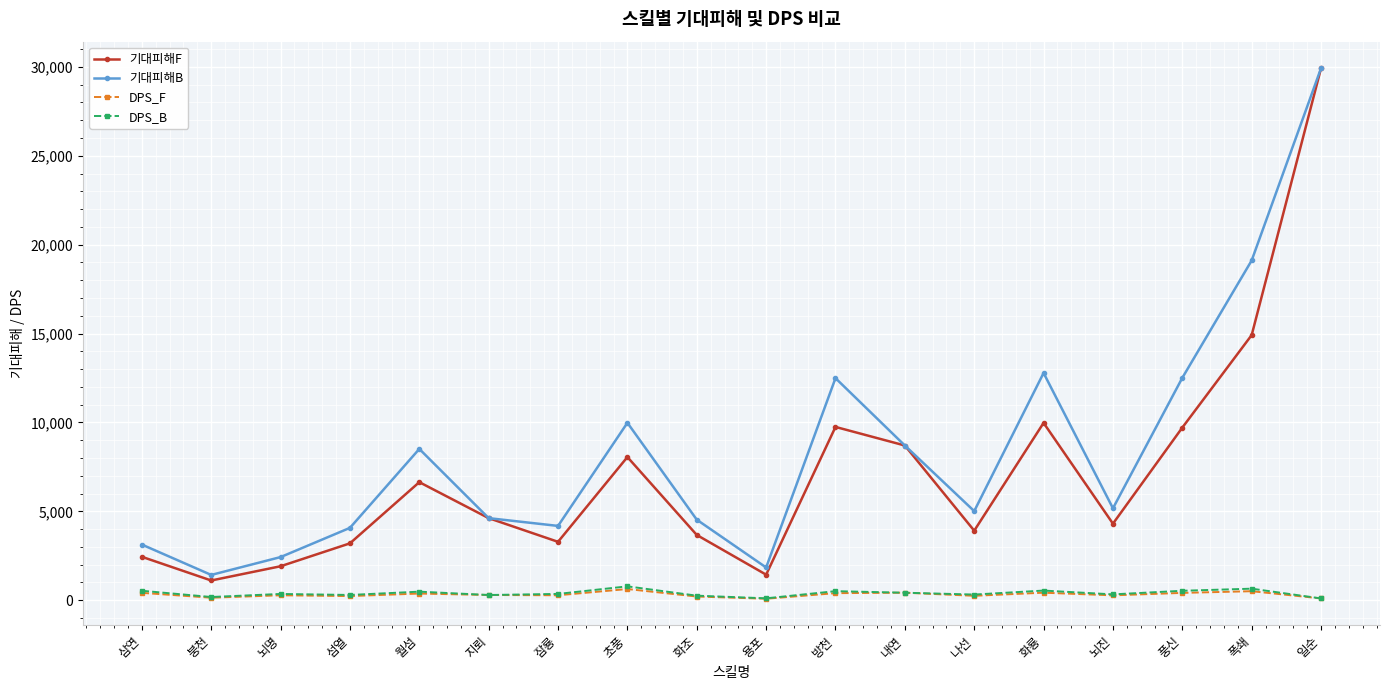

What is the total value across all series at 풍신?

23168.7